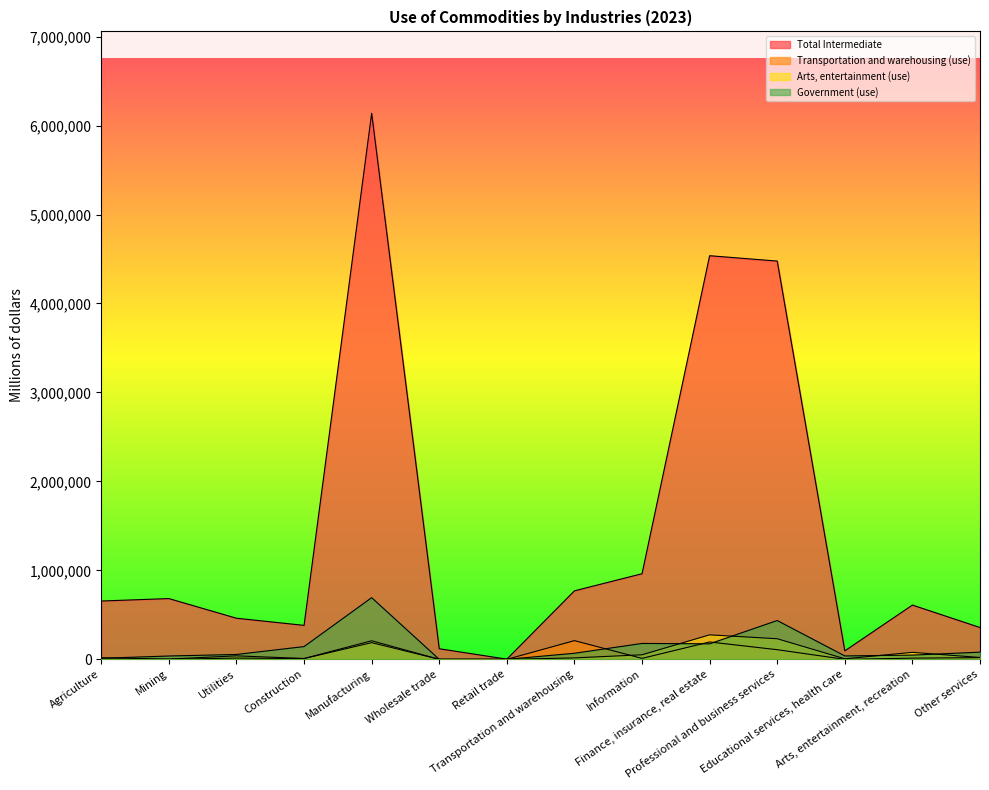

How many lines are shown in the chart?

4